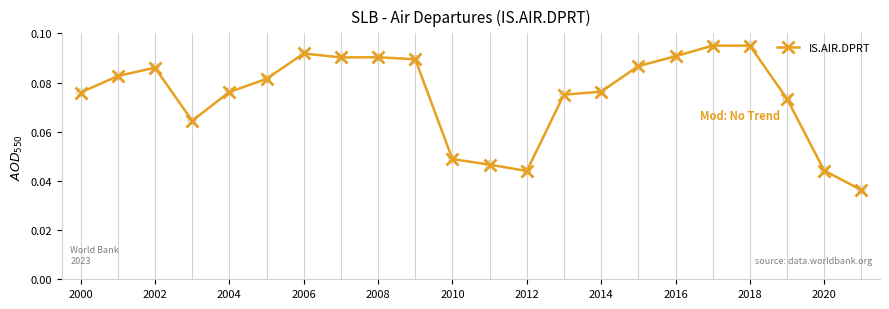

Count the values in the range 0 to 1.

22